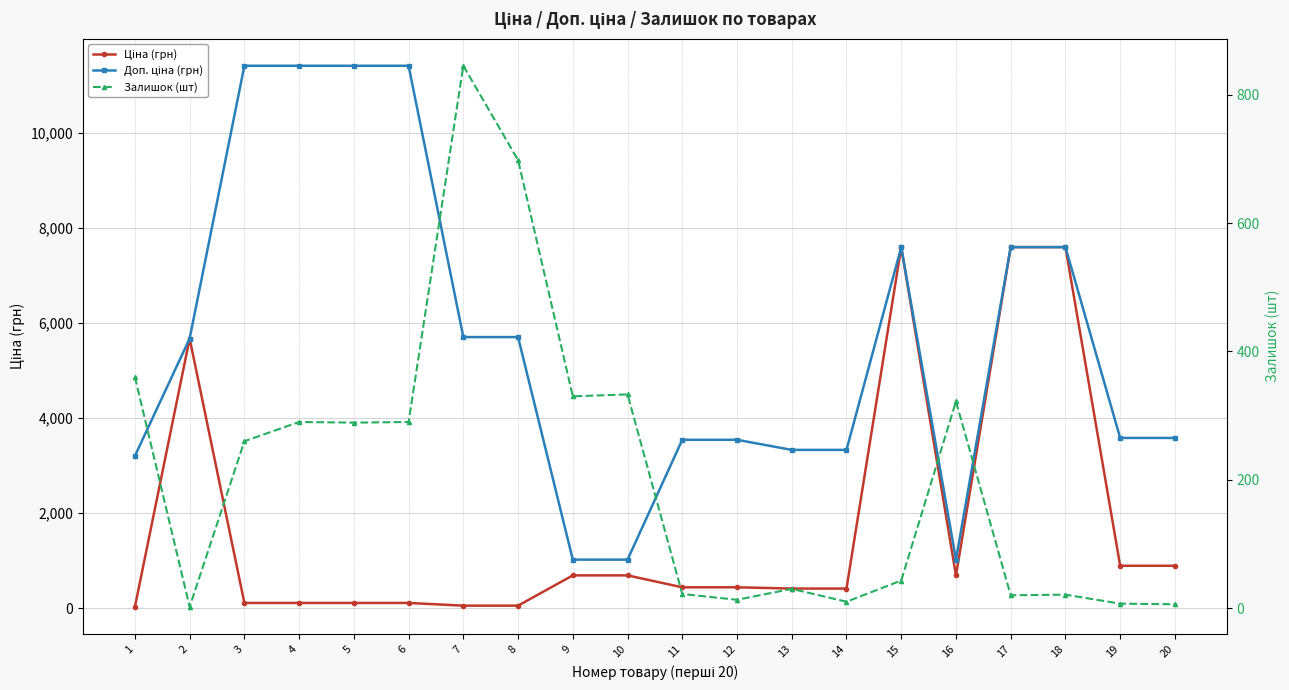

What is the spread (max minus min) of values at 8?

5647.9